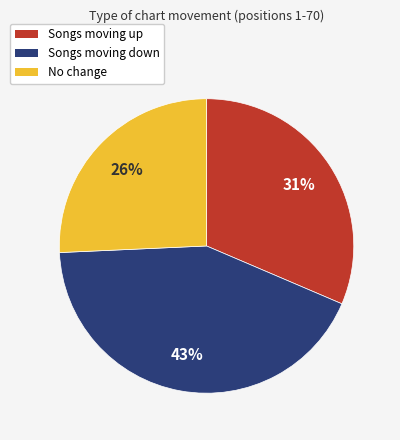

The Songs moving up slice represents 31% of the pie. True or false?

True